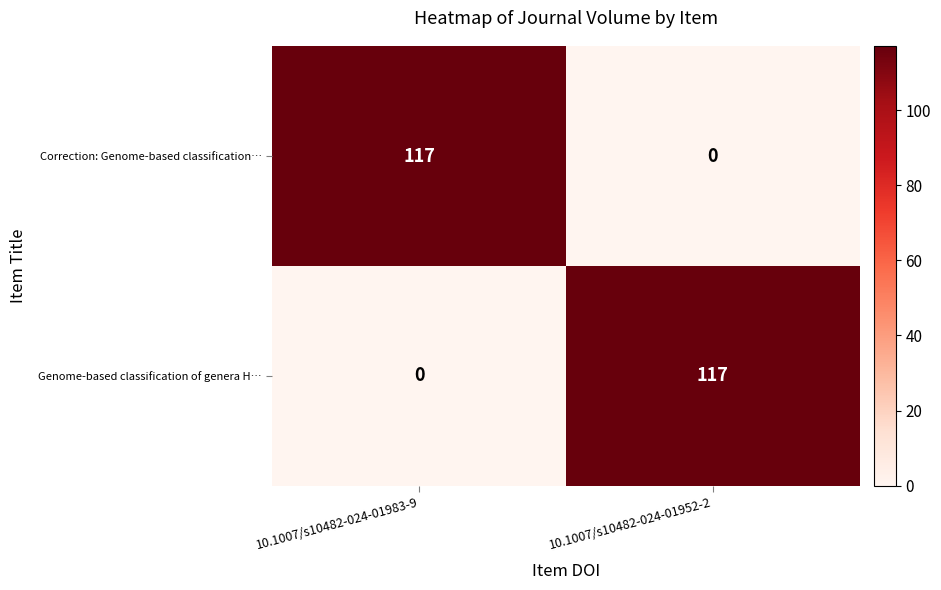

What is the spread (max minus min) of values at 10.1007/s10482-024-01952-2?

117